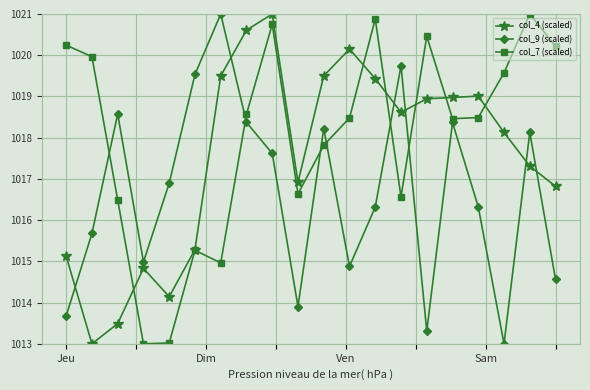

What is the value of the col_9 (scaled) point at the 3rd from the left?

1018.6